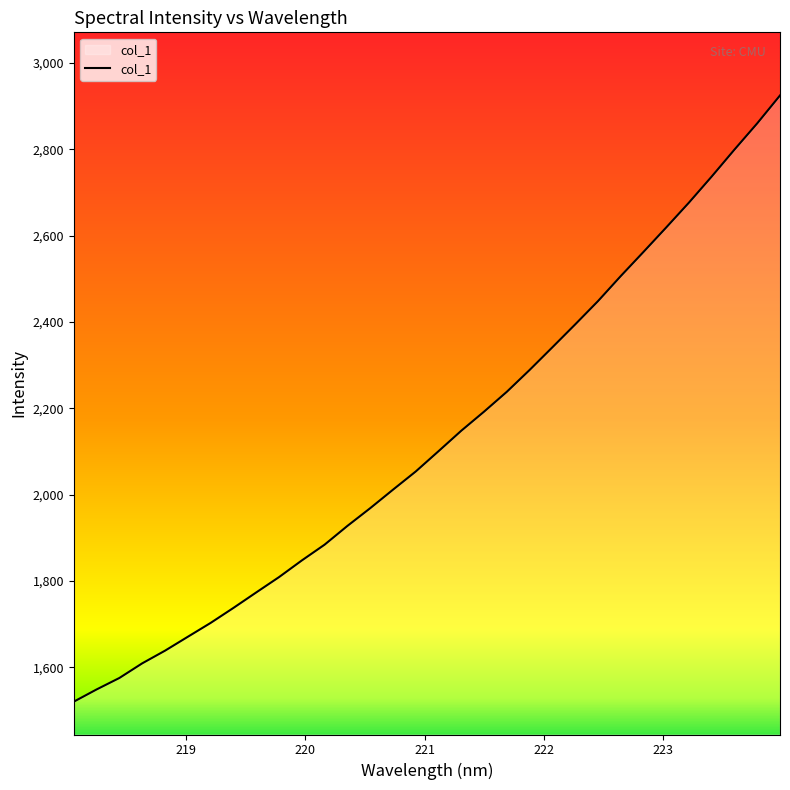

What is the minimum value shown in the chart?

1520.5